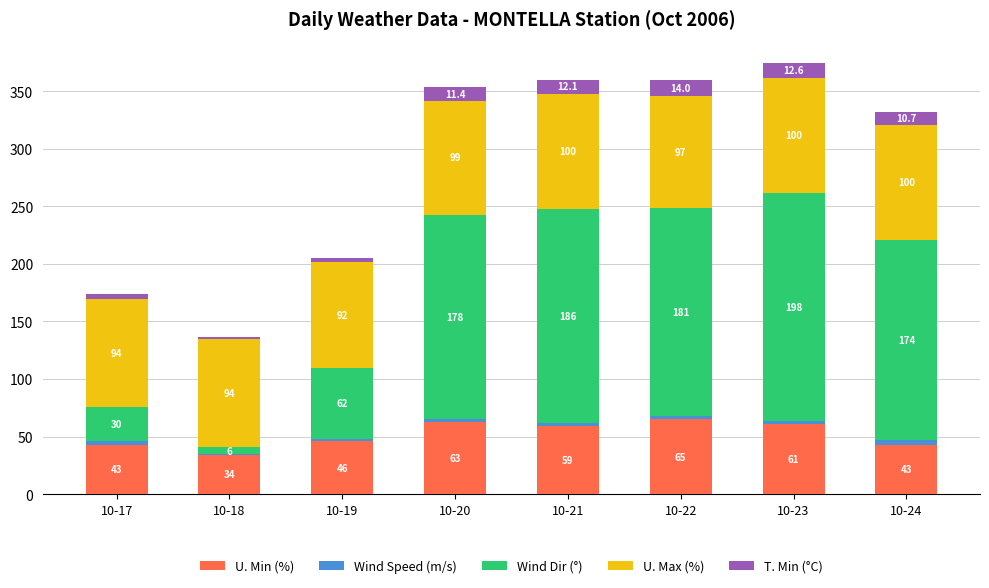

At which category is the sum across all series the highest?

10-23